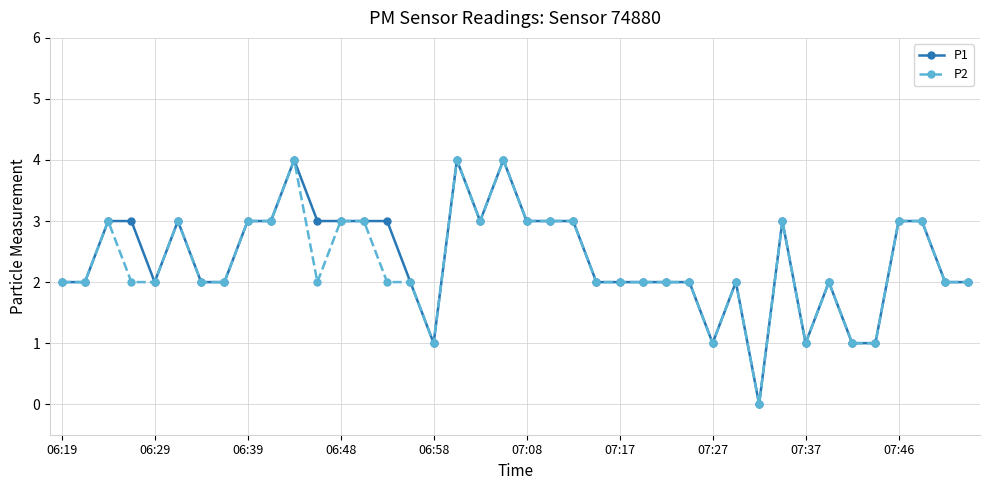

How many lines are shown in the chart?

2